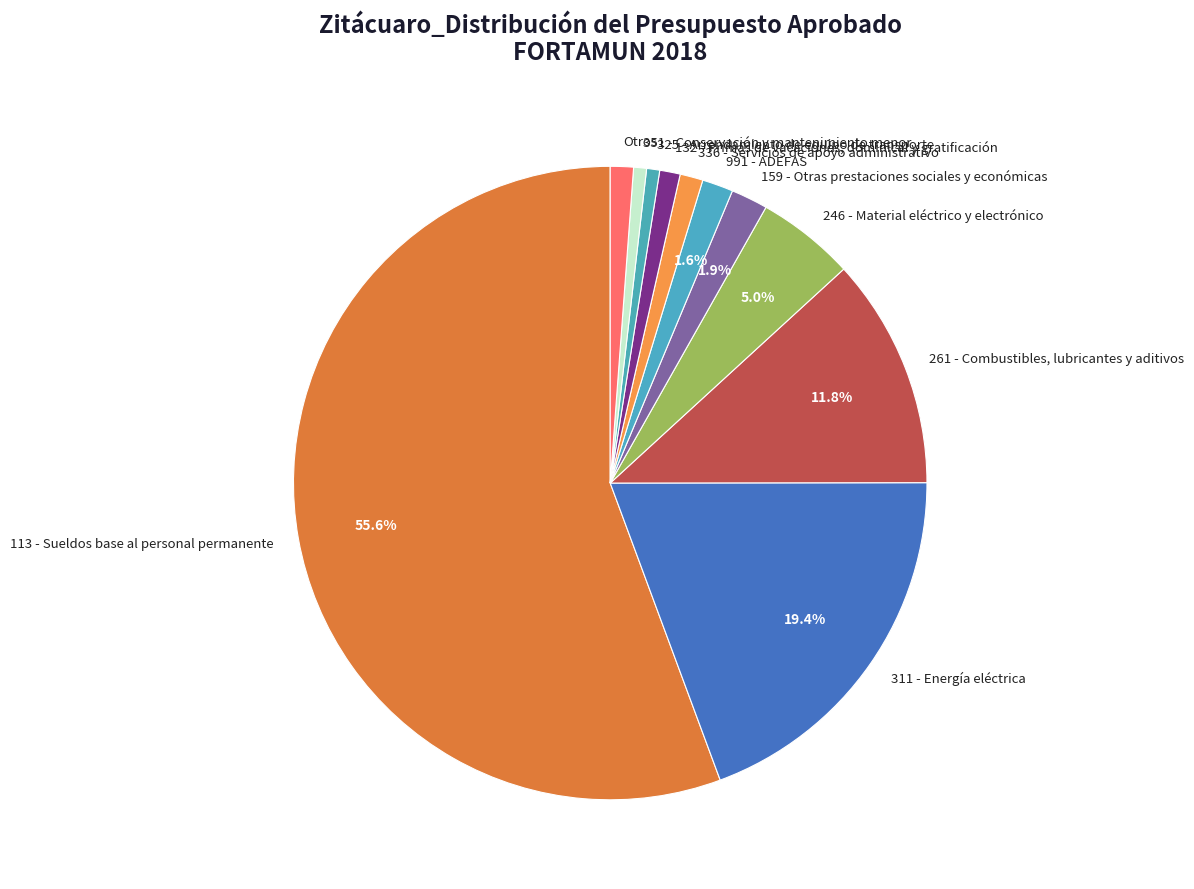

Is it true that 991 - ADEFAS is 2% of the pie?

True